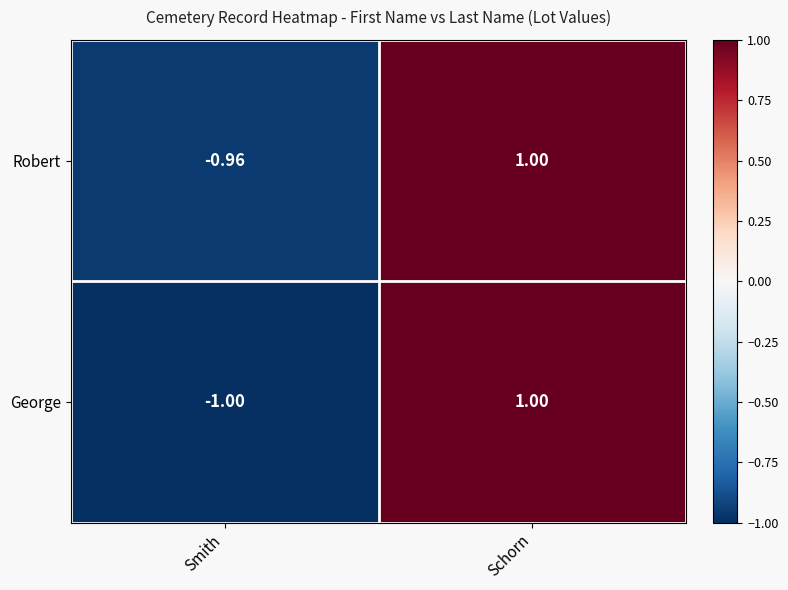

At which label does Robert reach its minimum?

Smith